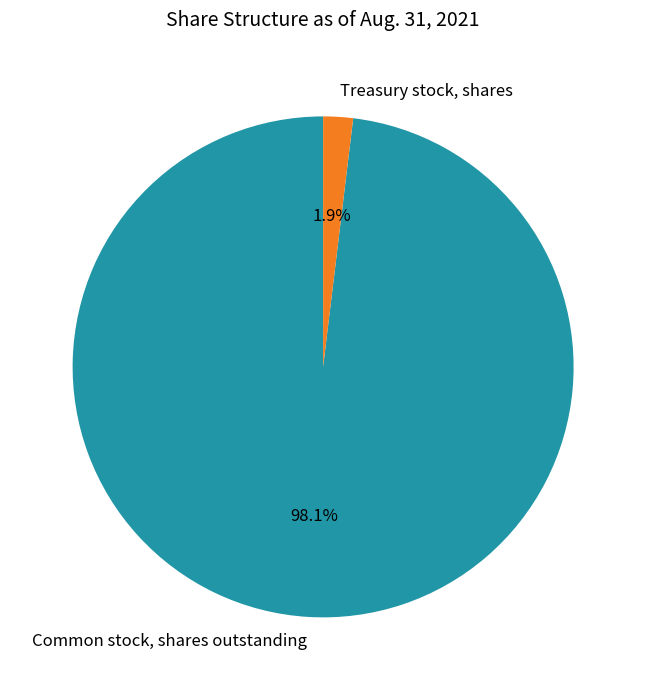

Count the number of slices in the pie.

2